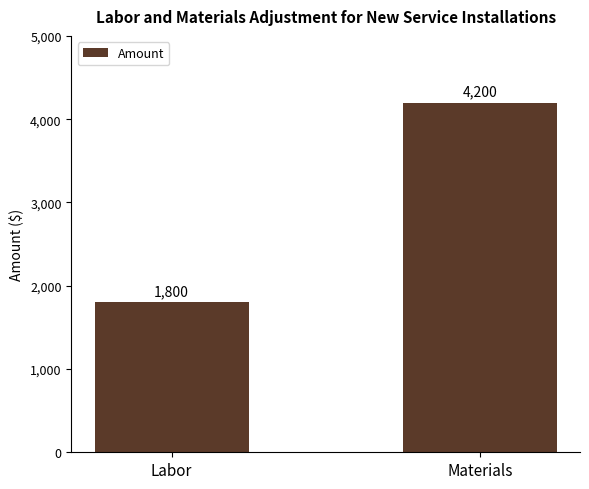

What is the approximate value at Labor, to the nearest 100?

1800